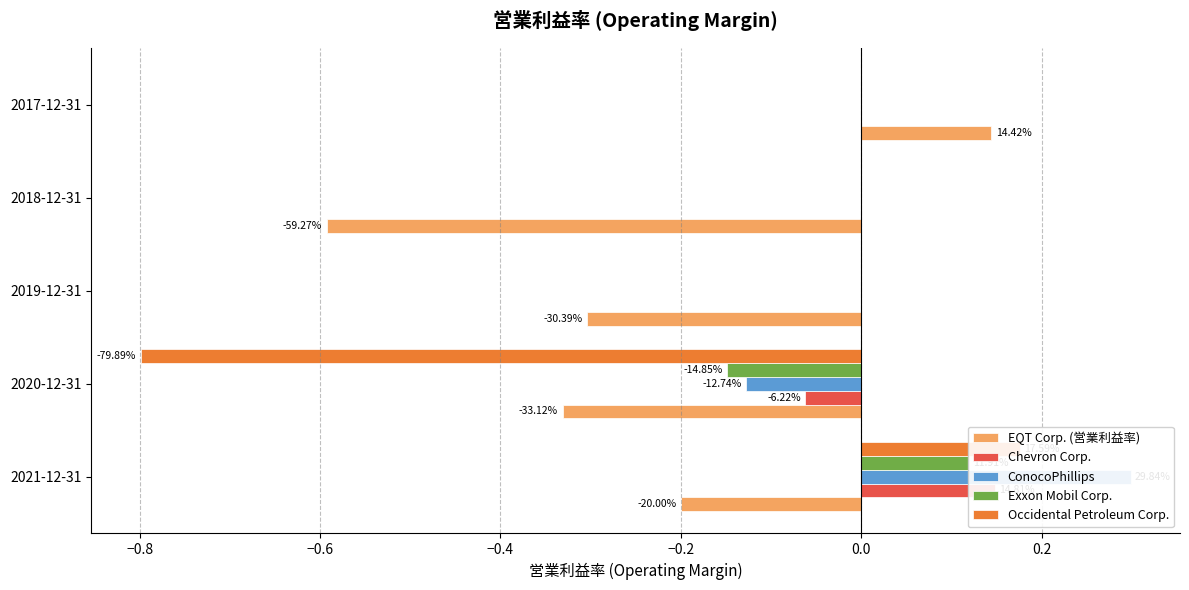

How many values in the EQT Corp. (営業利益率) series exceed 0?

1